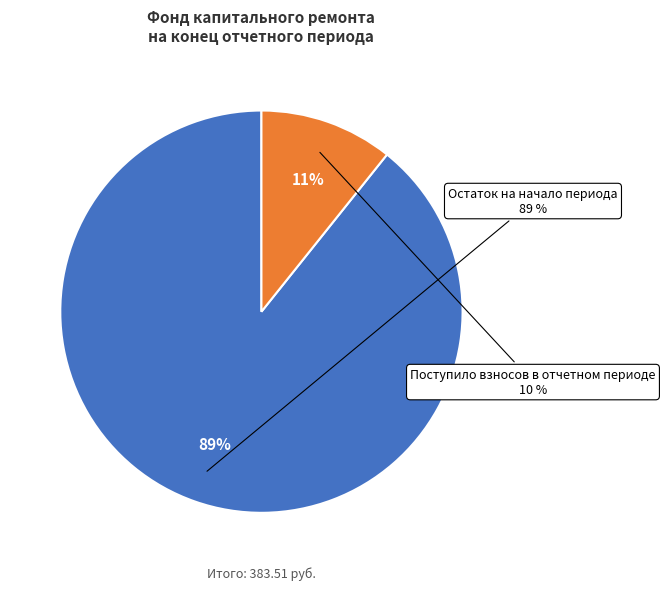

Count the number of slices in the pie.

2